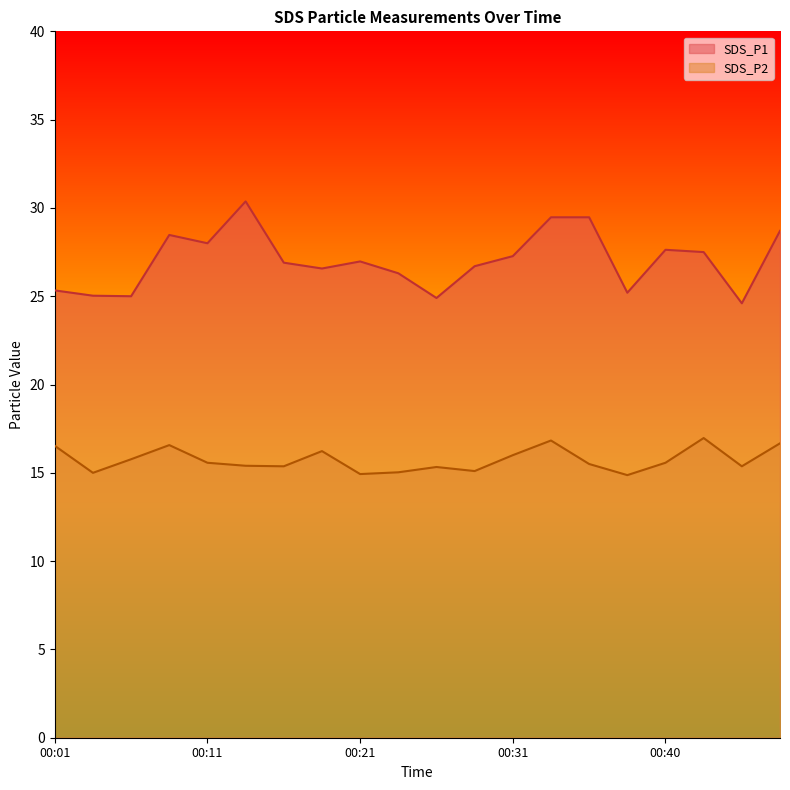

How many categories are shown in the chart?

20